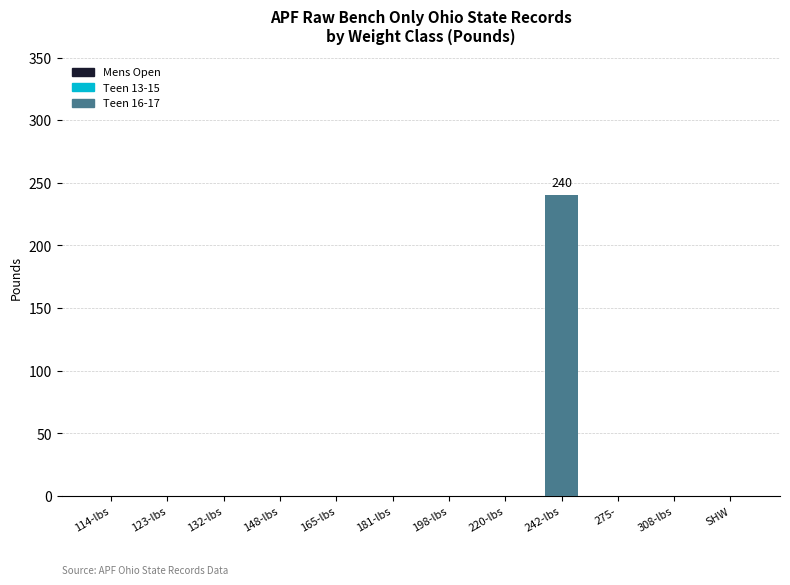

What is the greatest value displayed?

240